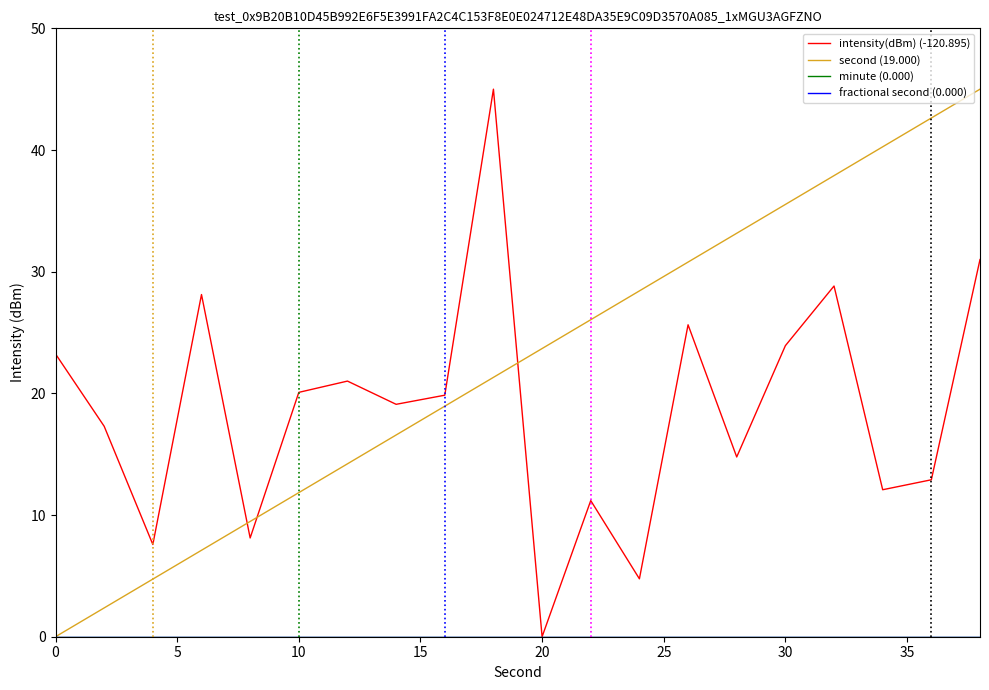

Does the chart display data point markers on the line(s)?

No